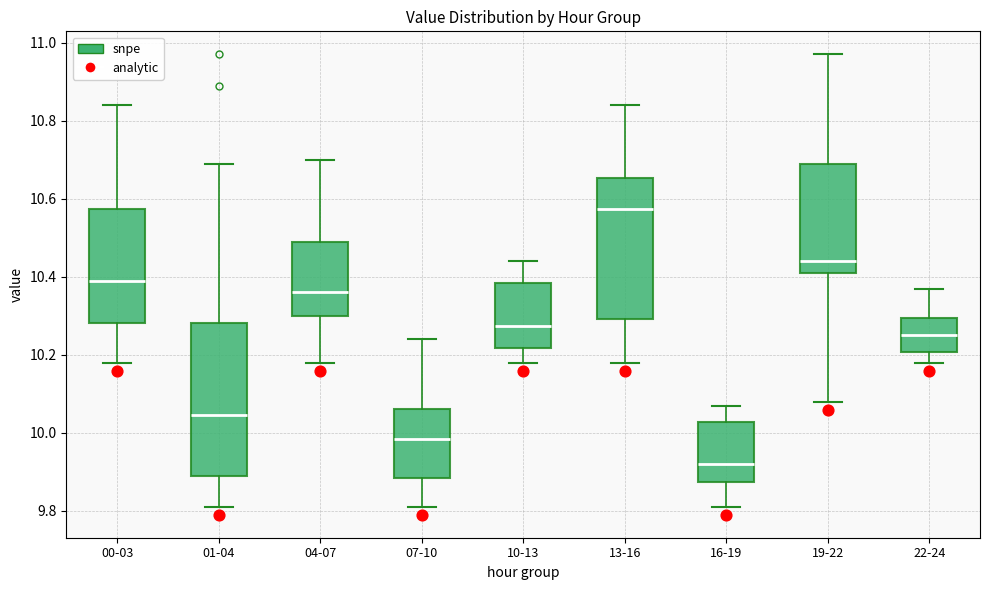

Reading left to right, read every box against the y-axis: the position of its median line, the range the box covers, and the ends of its whiskers. The values are not printed on the chart, so give them approximately, as read against the axis.

00-03: median 10.40, box 10.28 to 10.58, whiskers 10.18 to 10.84
01-04: median 10.04, box 9.90 to 10.28, whiskers 9.82 to 10.70
04-07: median 10.36, box 10.30 to 10.50, whiskers 10.18 to 10.70
07-10: median 9.98, box 9.88 to 10.06, whiskers 9.82 to 10.24
10-13: median 10.28, box 10.22 to 10.38, whiskers 10.18 to 10.44
13-16: median 10.58, box 10.30 to 10.66, whiskers 10.18 to 10.84
16-19: median 9.92, box 9.88 to 10.02, whiskers 9.82 to 10.08
19-22: median 10.44, box 10.42 to 10.70, whiskers 10.08 to 10.98
22-24: median 10.26, box 10.20 to 10.30, whiskers 10.18 to 10.38